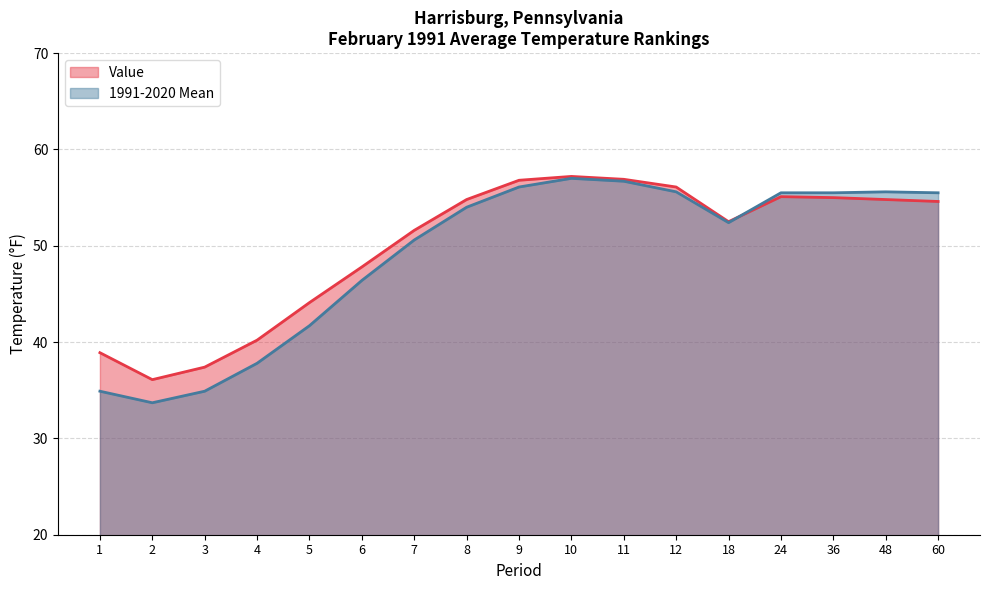

Is the value of 1991-2020 Mean at 10 greater than the value of Value at 5?

Yes